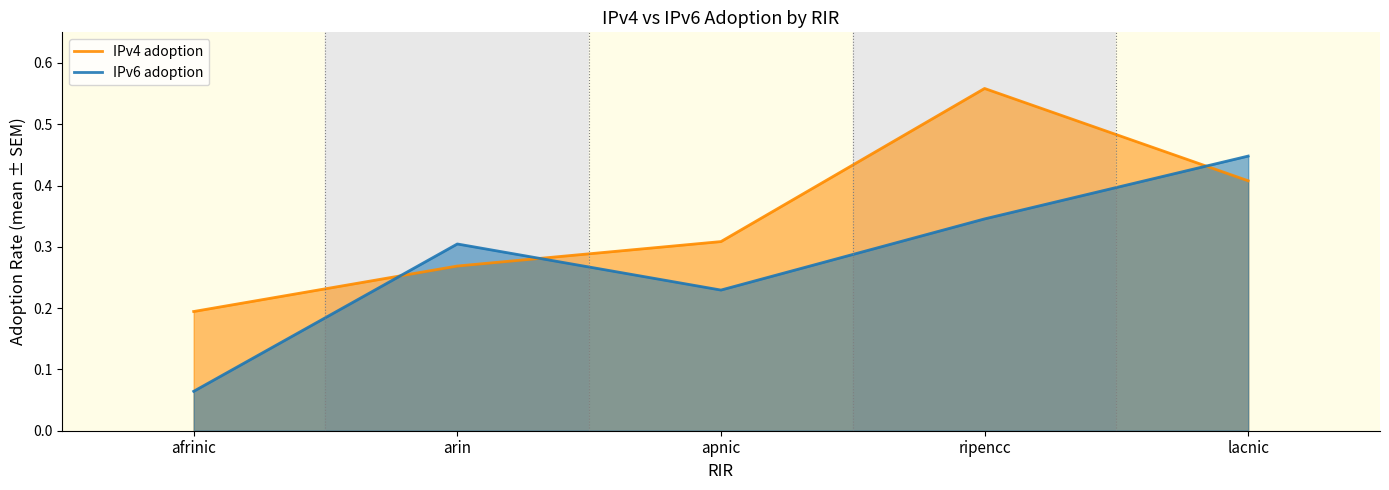

What is the label of the 4th point from the right?

arin